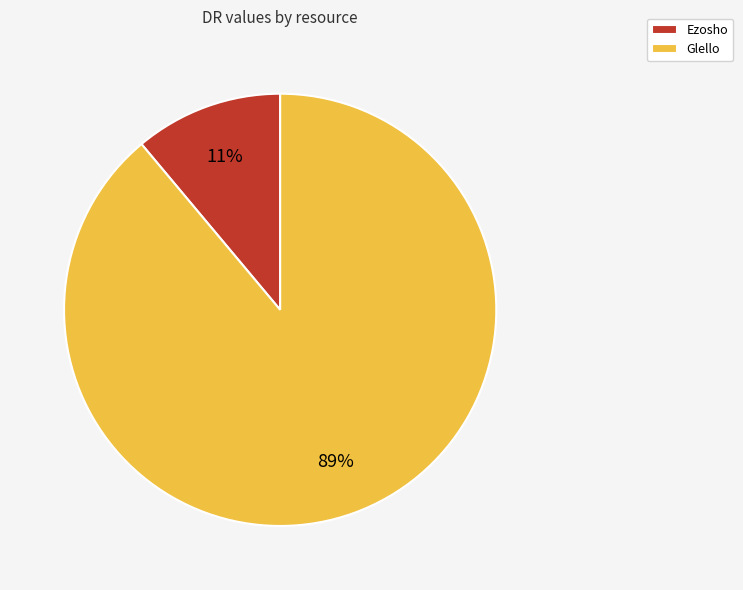

Between Glello and Ezosho, which is larger?

Glello